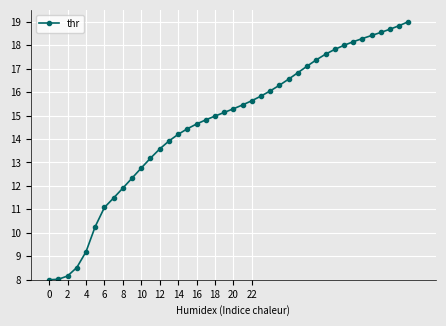

What is the value of the 34th point from the left?

18.1